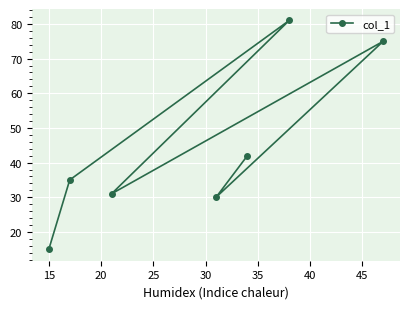

What is the minimum value shown in the chart?

15